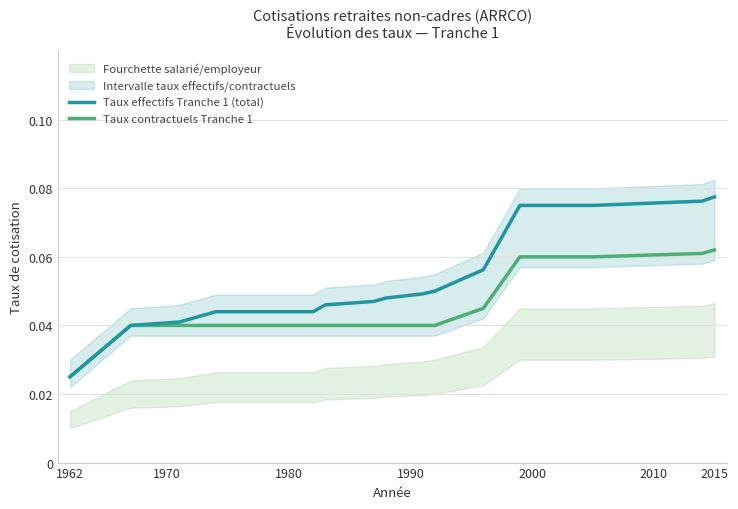

Does the chart display data point markers on the line(s)?

No